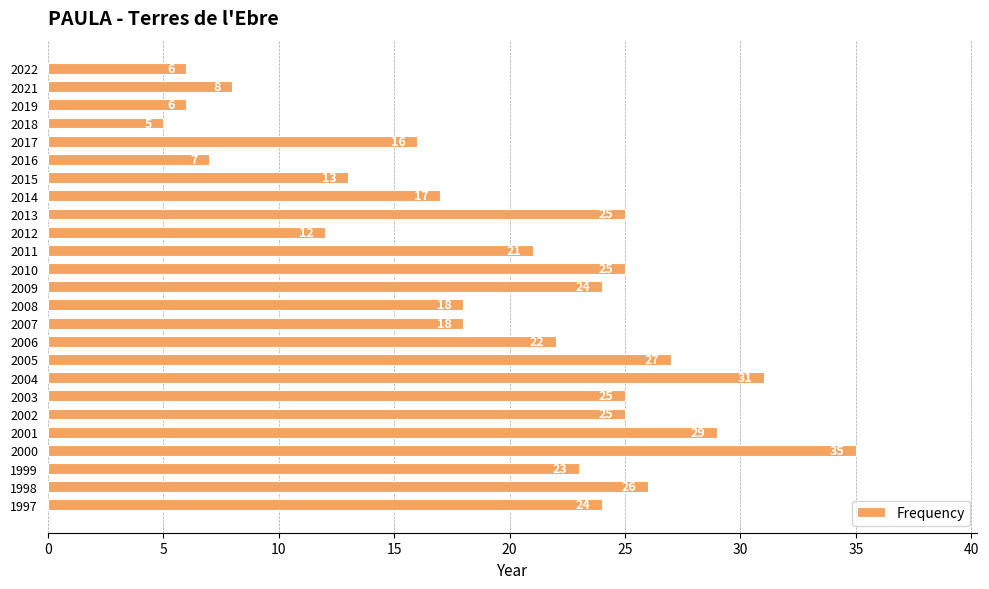

Is it true that the value at 2008 is 18?

True